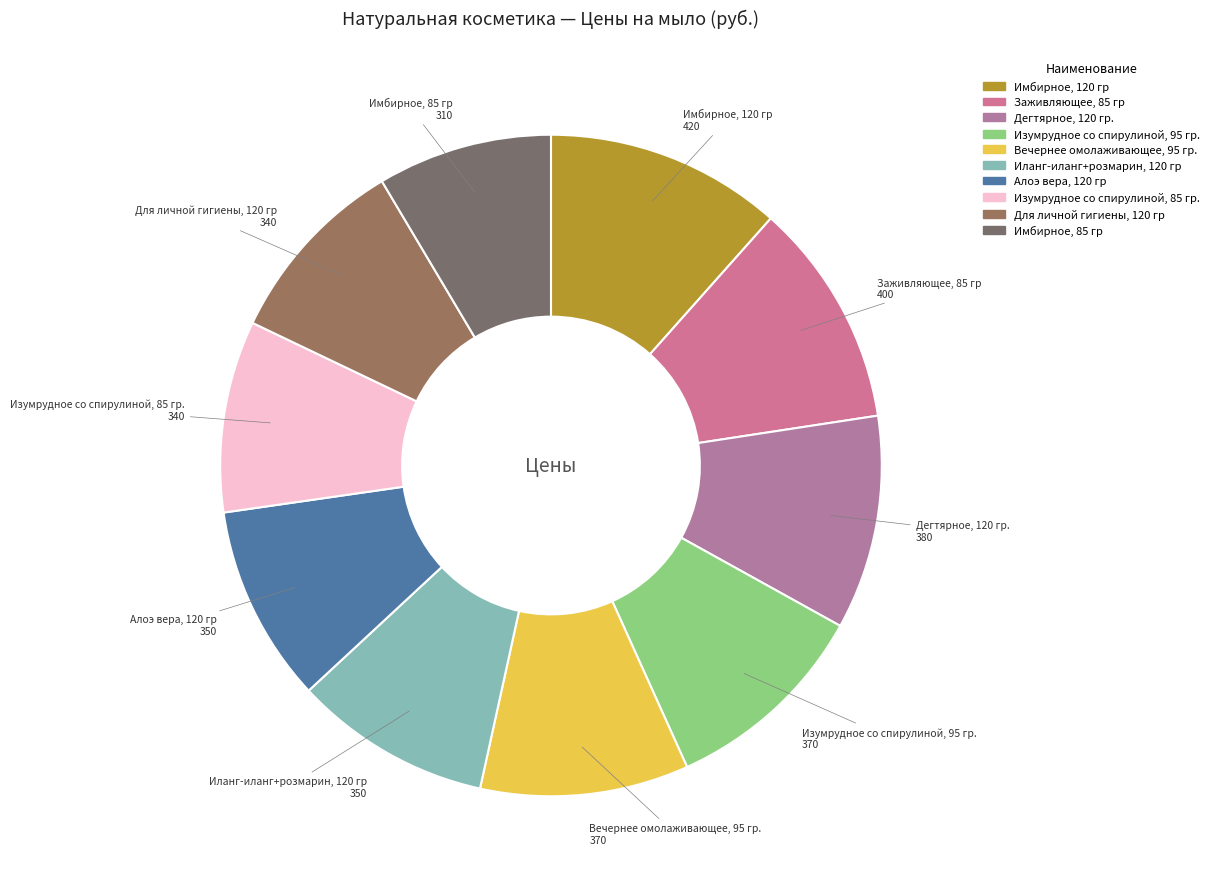

Count the number of slices in the pie.

10